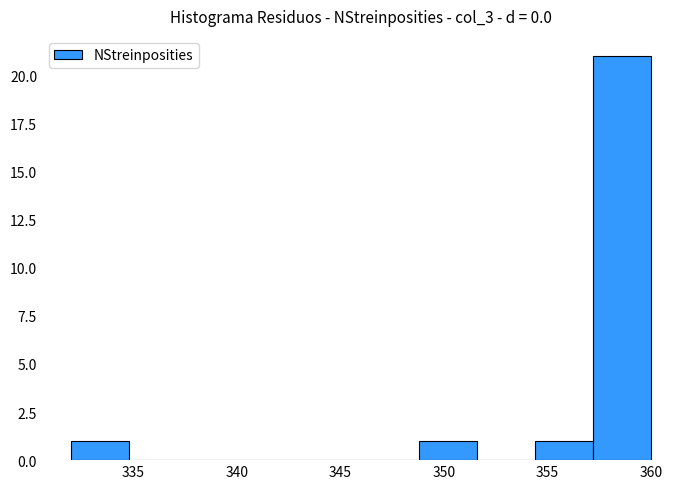

How tall is the bar that spans 332.0 to 334.8 on the x-axis? Neither the bar edges nor the heights are printed on the chart, so give them approximately, as read against the axes.

1